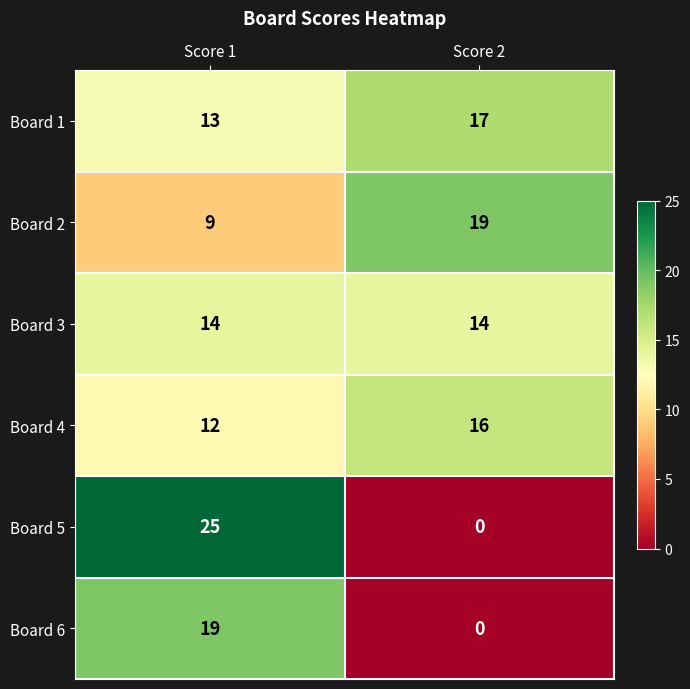

What is the sum of the Board 4 values at Score 1 and Score 2?

28